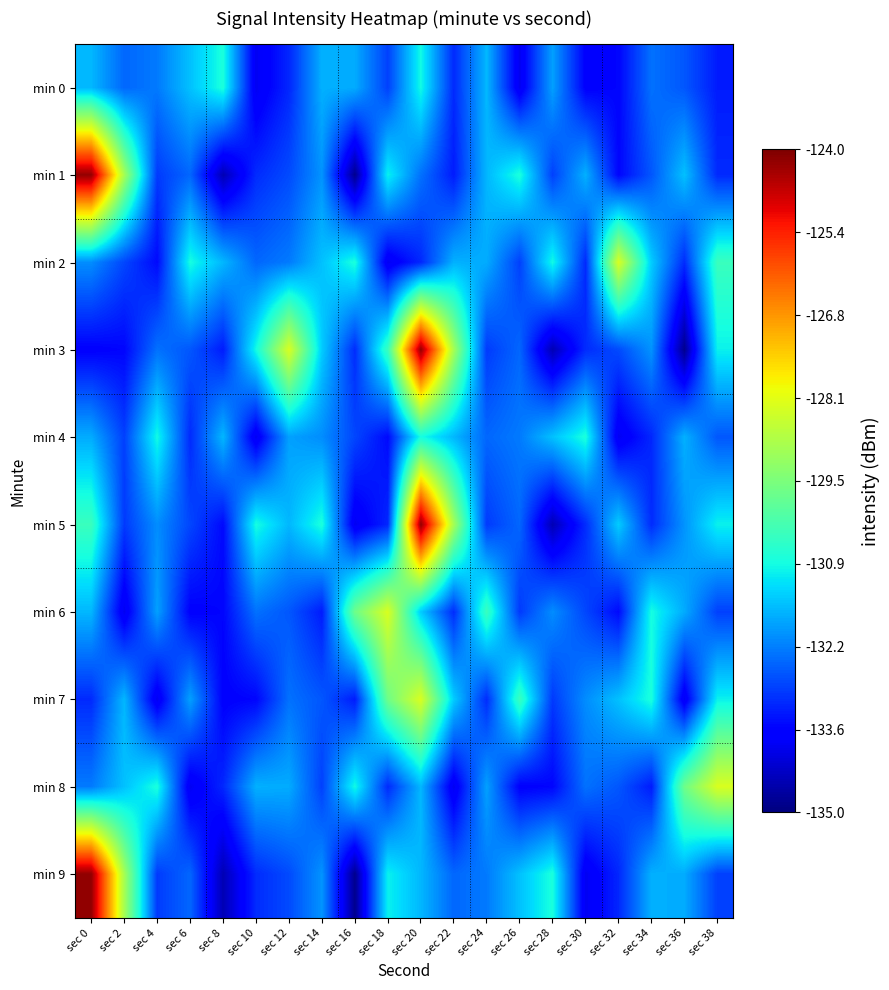

What is the difference between the highest and lowest values at sec 24?

2.8